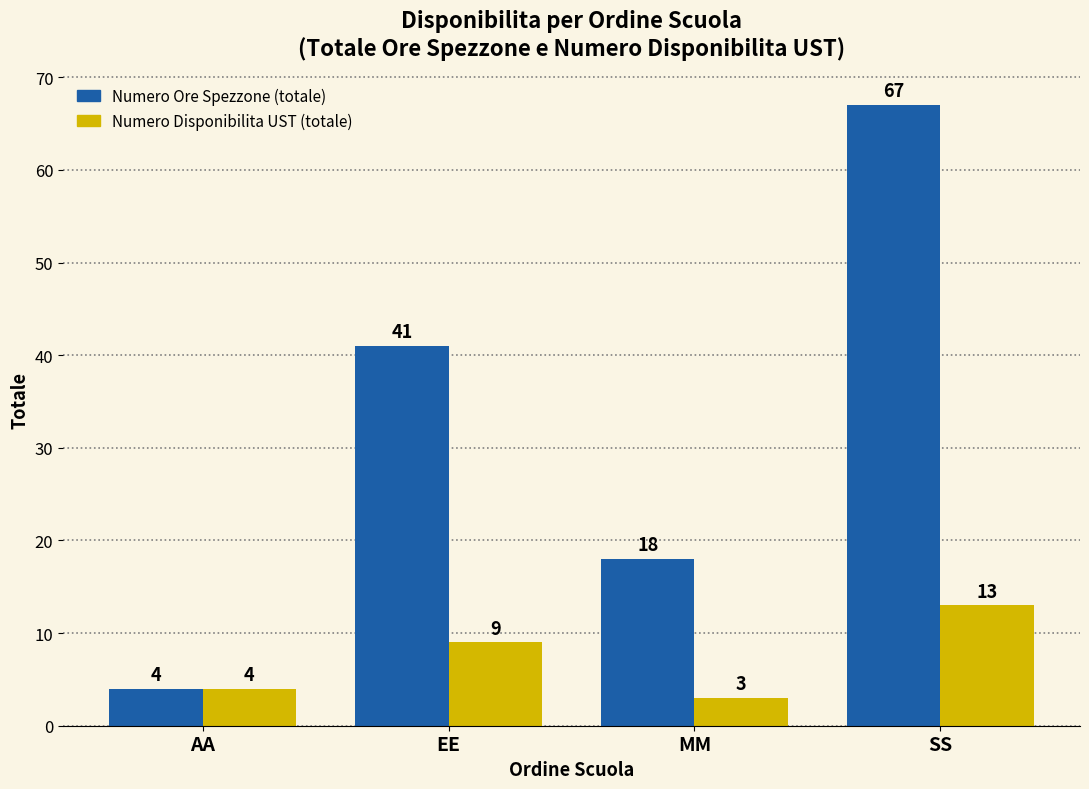

At which label does Numero Disponibilita UST (totale) reach its peak?

SS